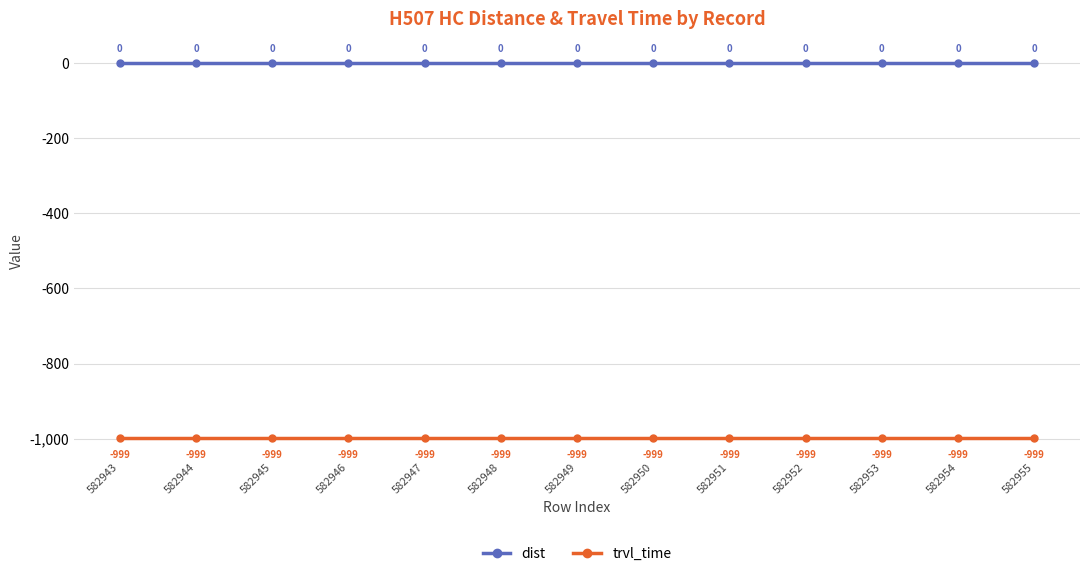

True or false: dist and trvl_time cross at least once.

False